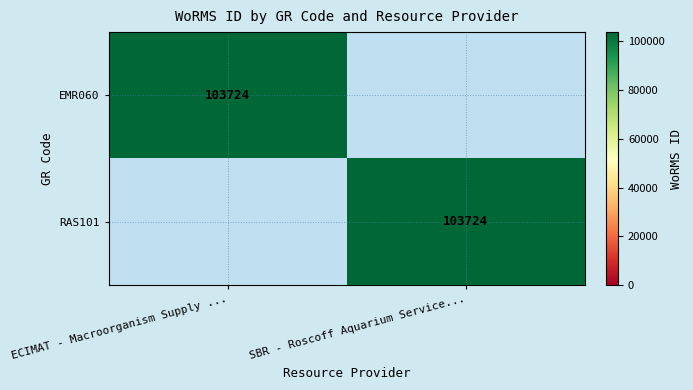

Is it true that EMR060 equals 51549 at ECIMAT - Macroorganism Supply ...?

False